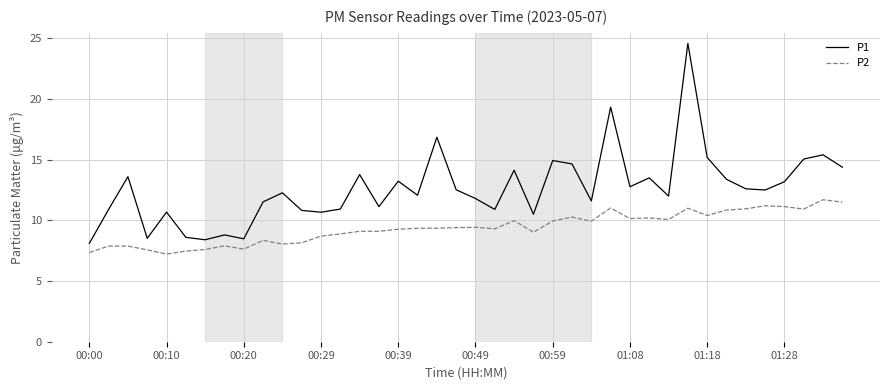

Which series has the largest total across all categories?

P1